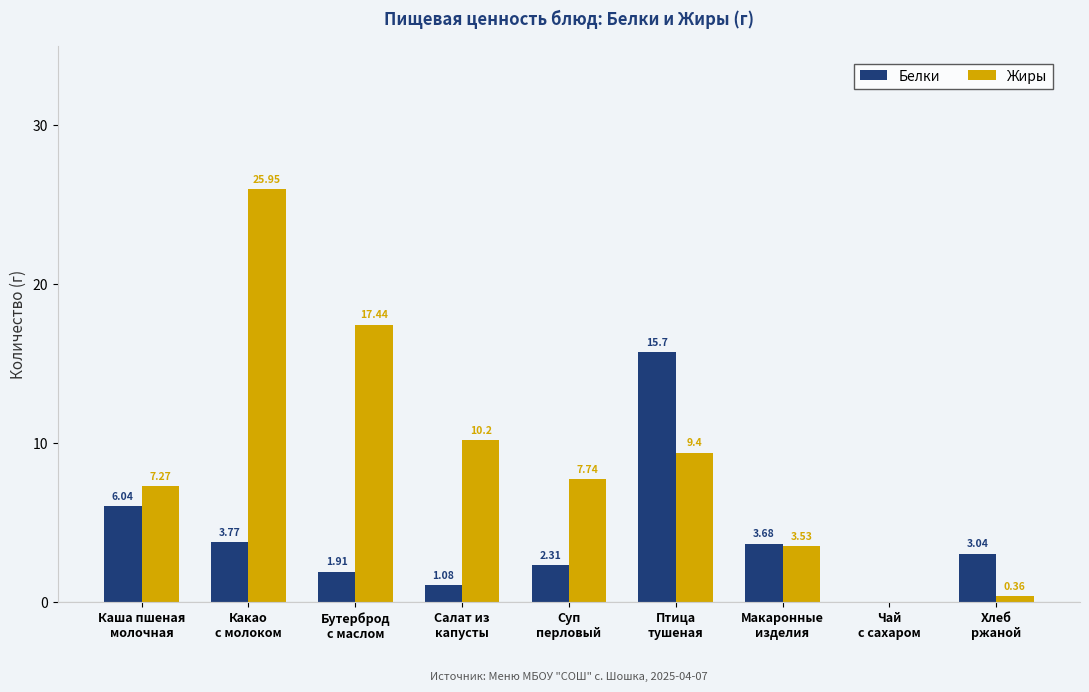

Which series changed the most between Какао
с молоком and Макаронные
изделия?

Жиры